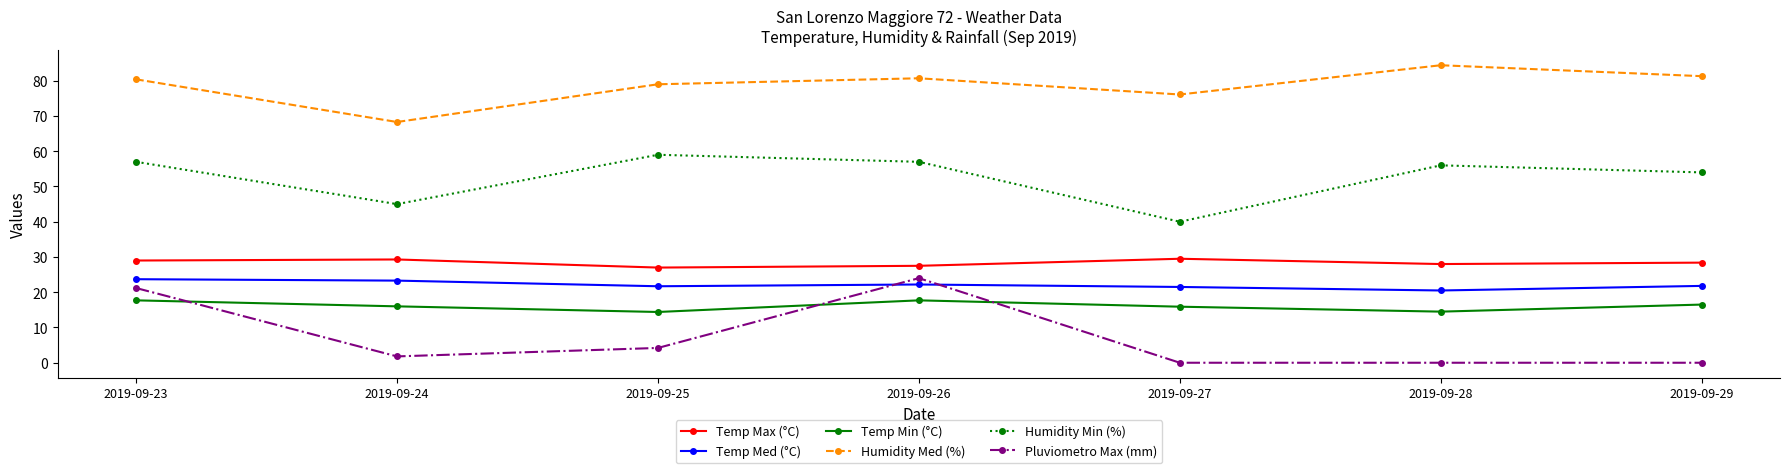

Where is the first local minimum for Humidity Min (%)?

2019-09-24